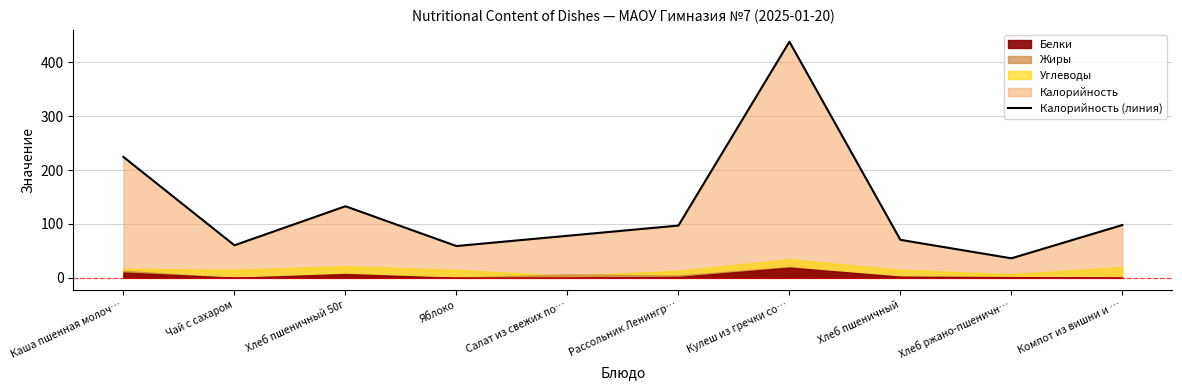

How many data points are less than 97?

5